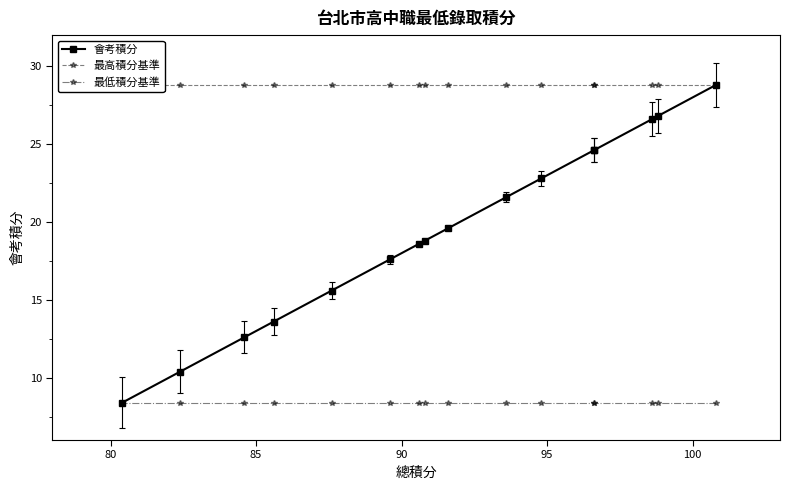

True or false: 最低積分基準 and 最高積分基準 intersect in this chart.

False